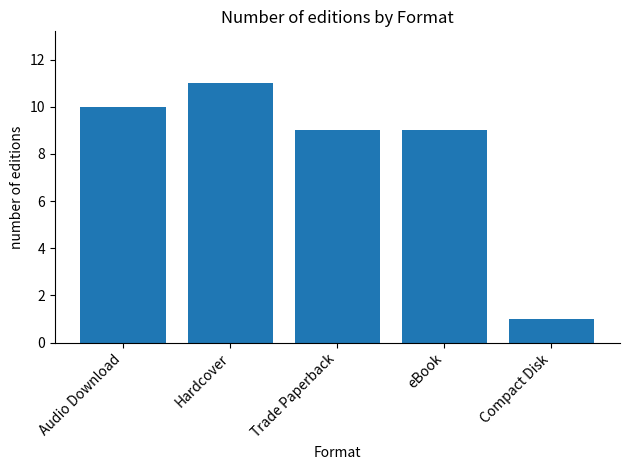

What is the ratio of the value at Compact Disk to the value at eBook?

0.1